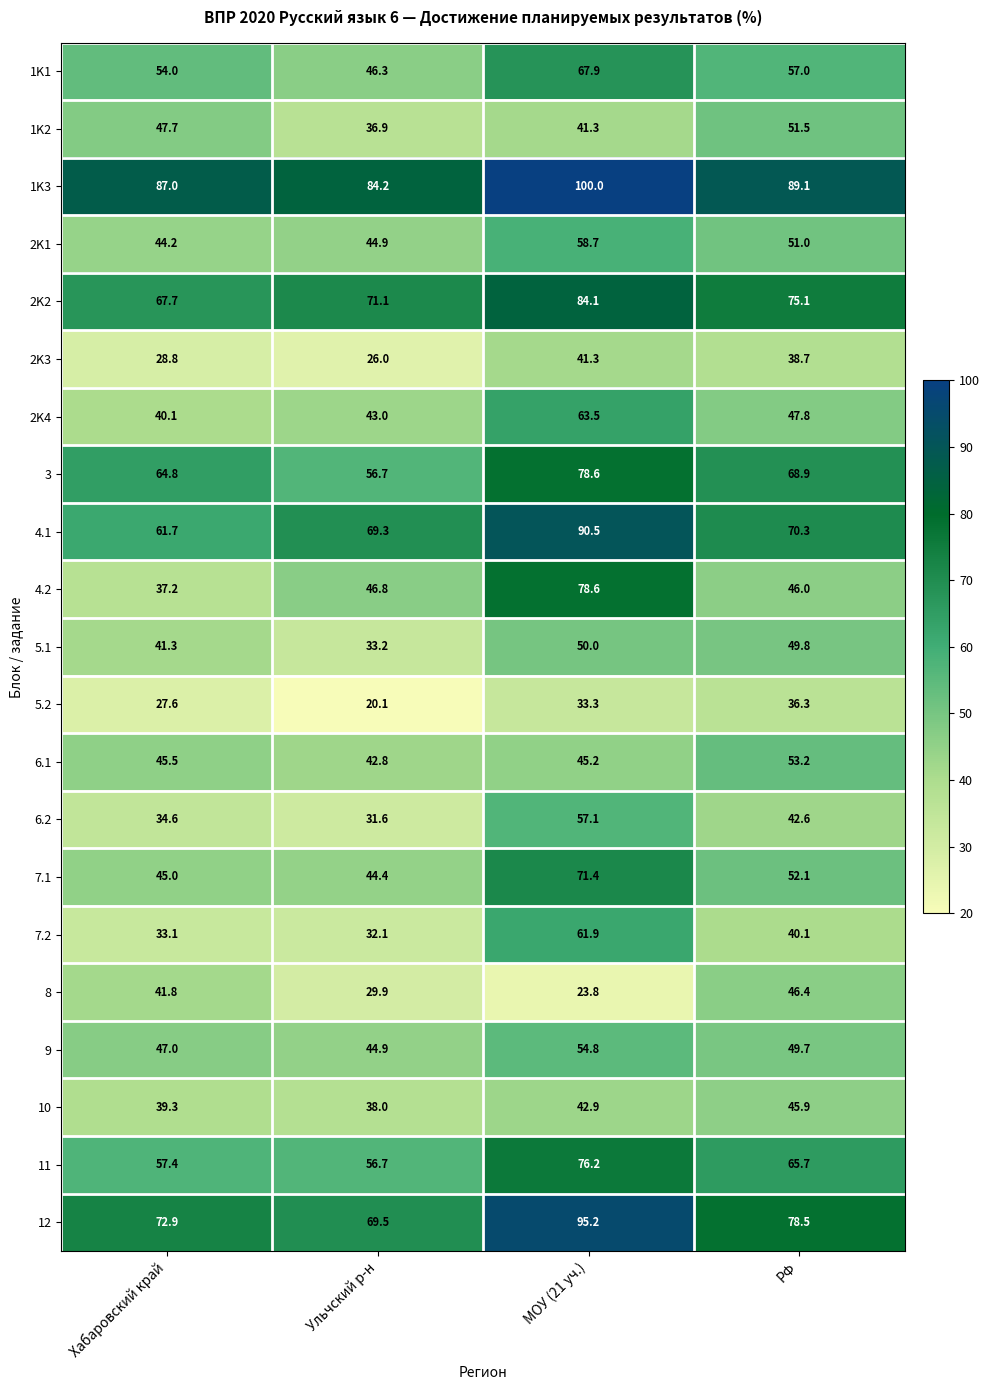

What is the sum of all 2K3 values?

134.8